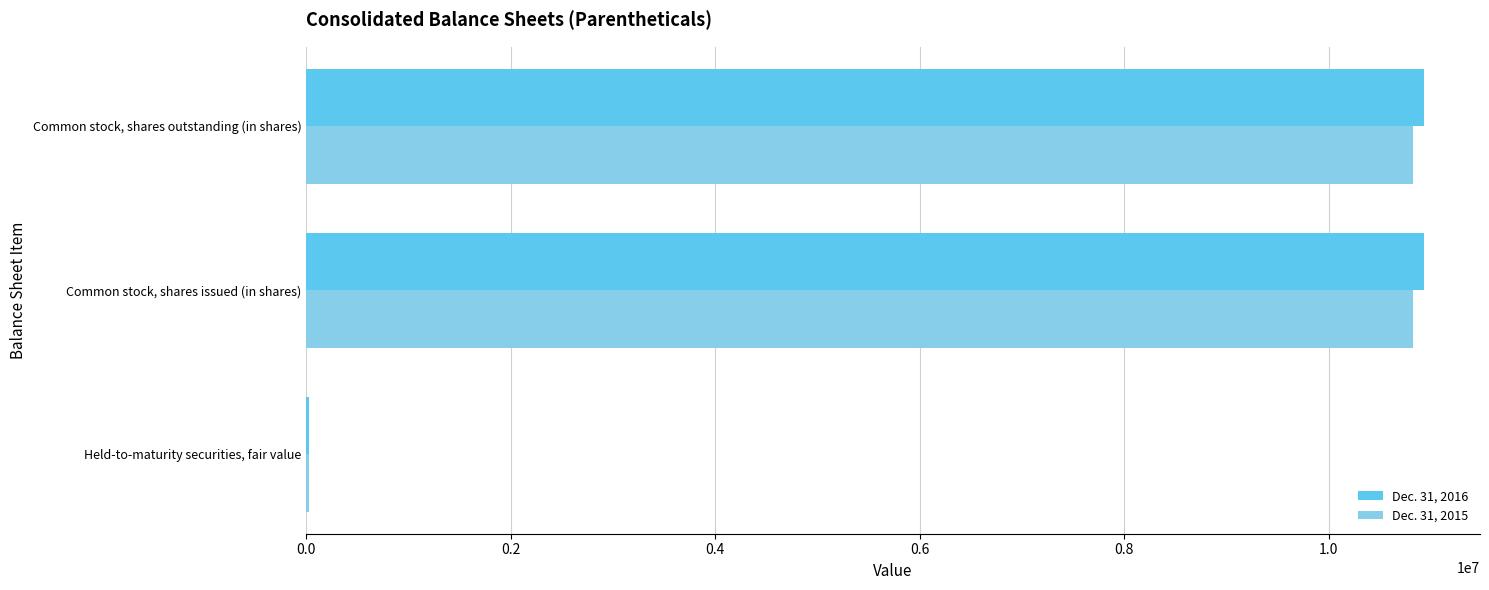

True or false: Dec. 31, 2016 has a value of 10934541 at Common stock, shares outstanding (in shares).

True